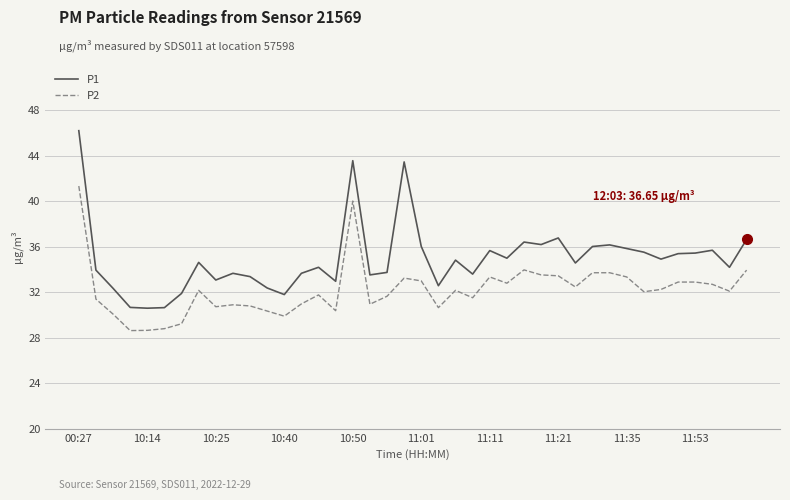

What is the difference between the maximum and minimum values in the P1 series?

15.6